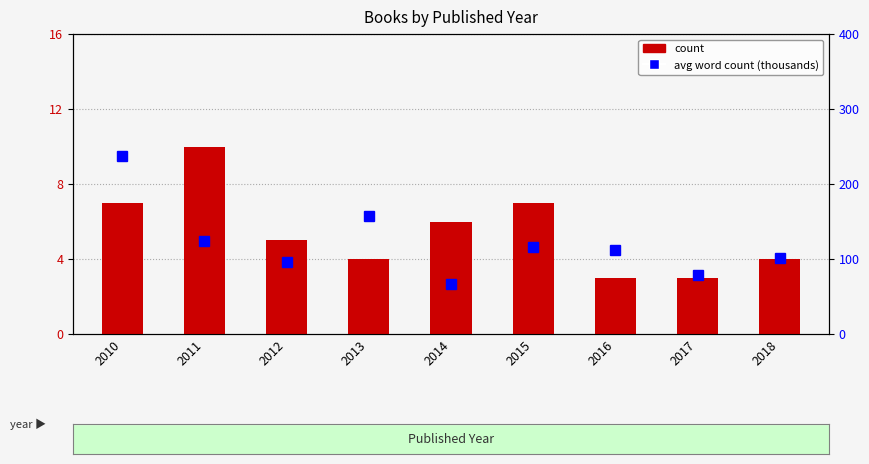

Which has a higher value, 2018 or 2012?

2012